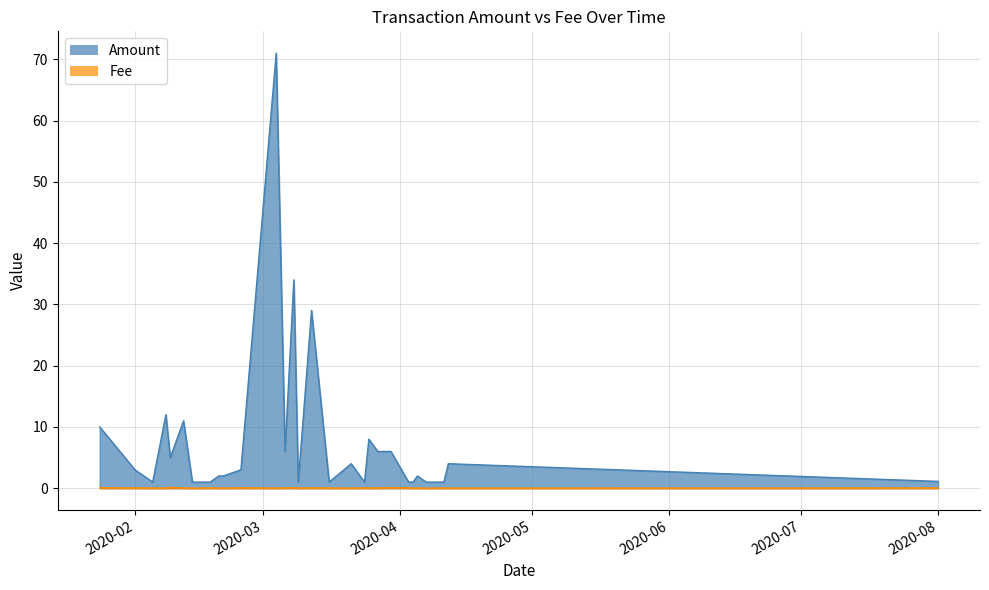

Reading right to left, transcribe all the data shown in this chart.

Amount: 1.1	4.0	1.0	1.0	2.0	1.0	1.0	6.0	6.0	8.0	1.0	4.0	1.0	29.0	1.0	34.0	6.0	71.0	3.0	2.0	2.0	1.0	1.0	1.0	11.0	5.0	12.0	1.0	3.0	10.0
Fee: 0.0	0.0	0.0	0.0	0.0	0.0	0.1	0.1	0.0	0.0	0.1	0.0	0.0	0.1	0.0	0.1	0.0	0.0	0.1	0.0	0.0	0.1	0.0	0.0	0.1	0.1	0.0	0.0	0.0	0.1